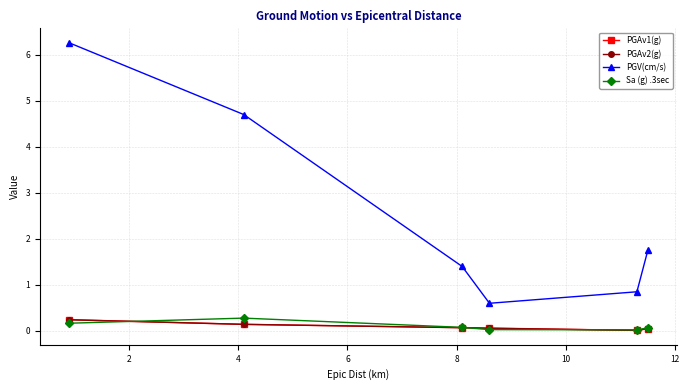

Which series has the largest range (max minus min)?

PGV(cm/s)